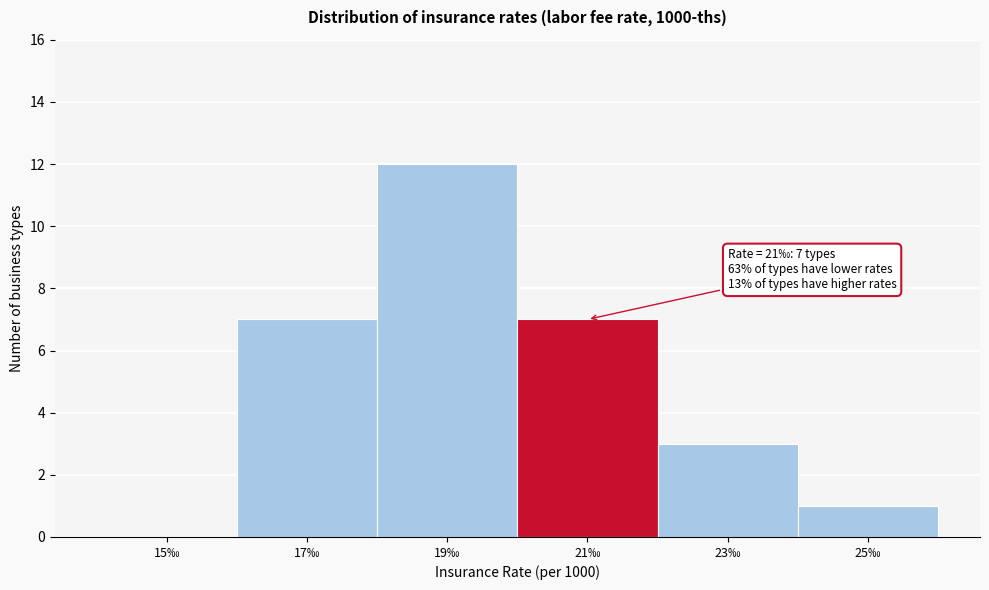

Reading left to right, list all the values displayed in this chart.

15‰=0	17‰=7	19‰=12	21‰=7	23‰=3	25‰=1